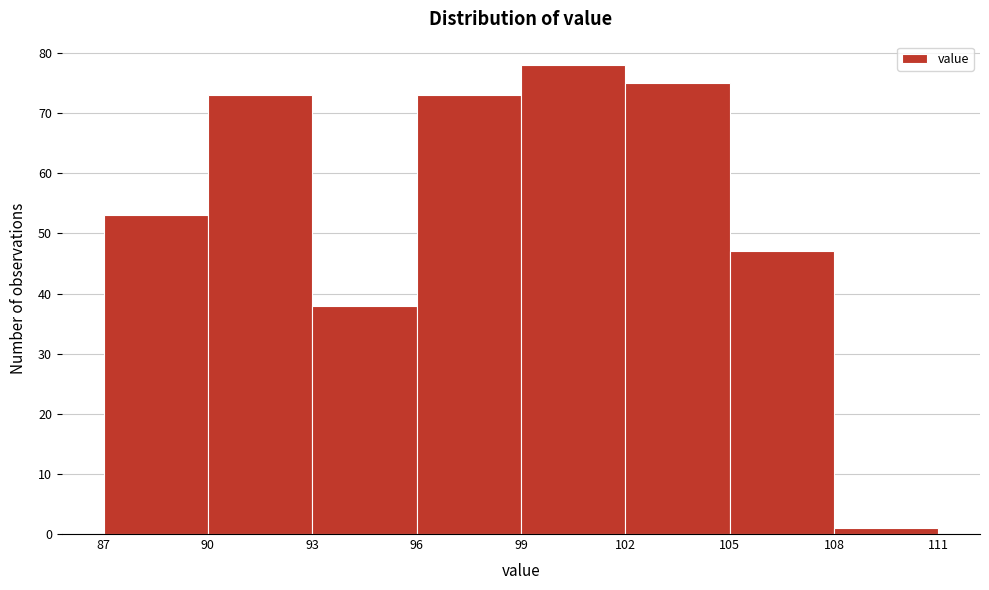

Reading left to right, list every bar in this chart as the range it spans on the x-axis followed by its height. The values are not printed on the chart, so give them approximately, as read against the axis.

87 to 90: 53
90 to 93: 73
93 to 96: 38
96 to 99: 73
99 to 102: 78
102 to 105: 75
105 to 108: 47
108 to 111: 1